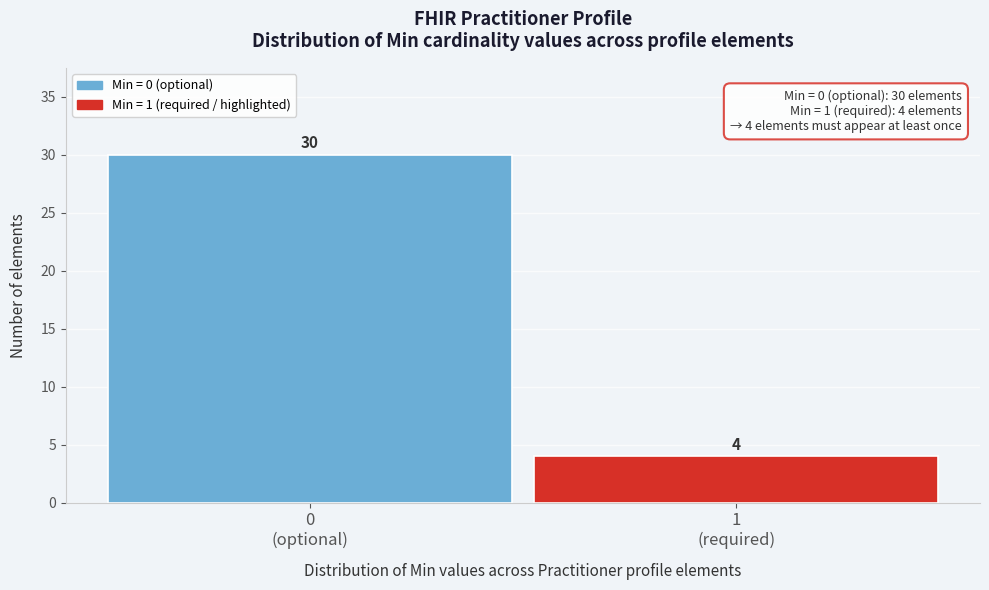

Reading left to right, extract all data points from this chart.

30	4